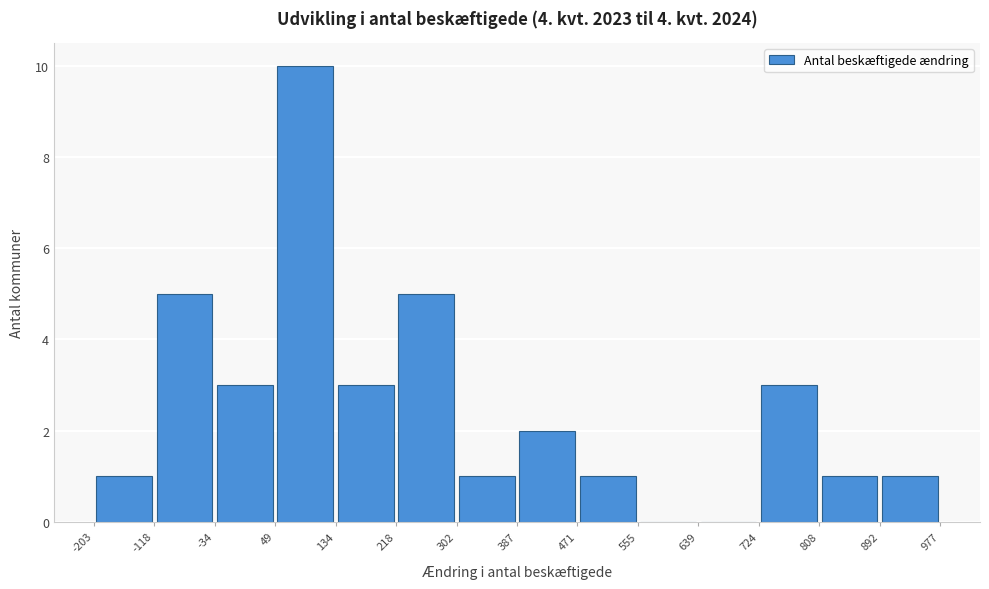

Over which range of the x-axis is the bar tallest?

49 to 134